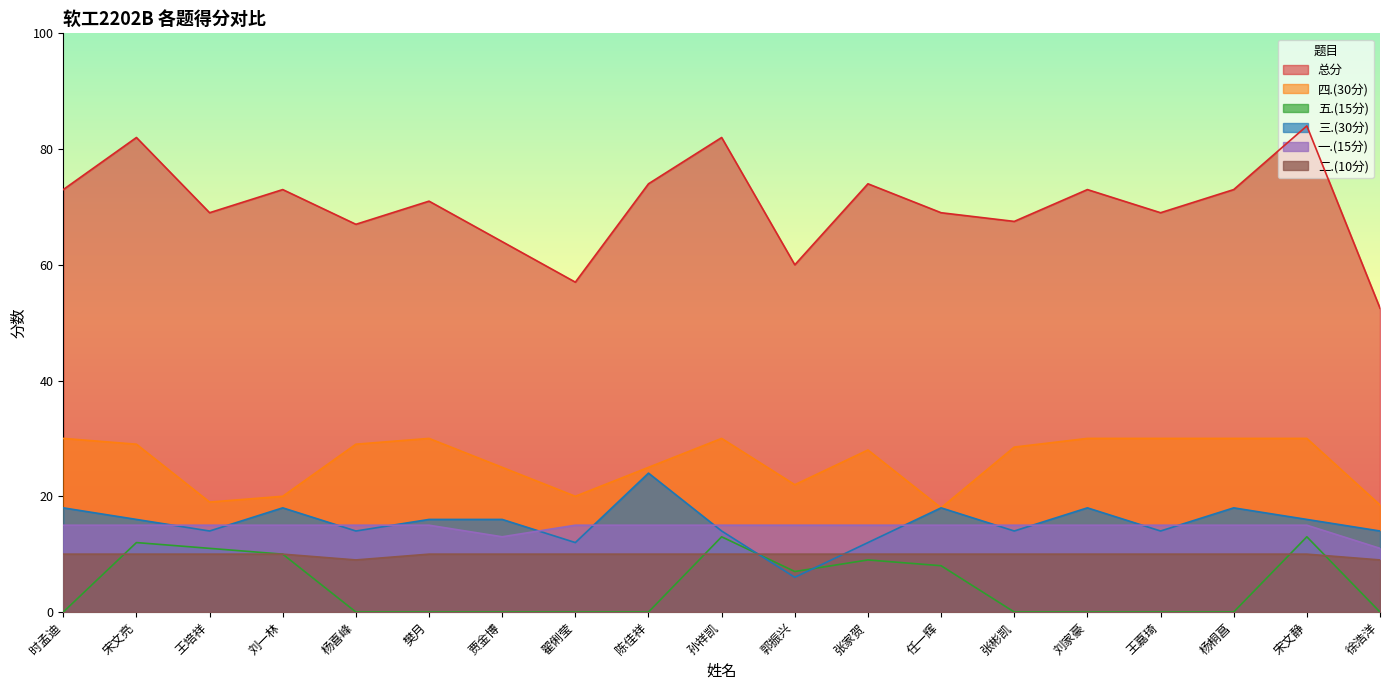

Where is 四.(30分) nearest to the value 24?

贾金博